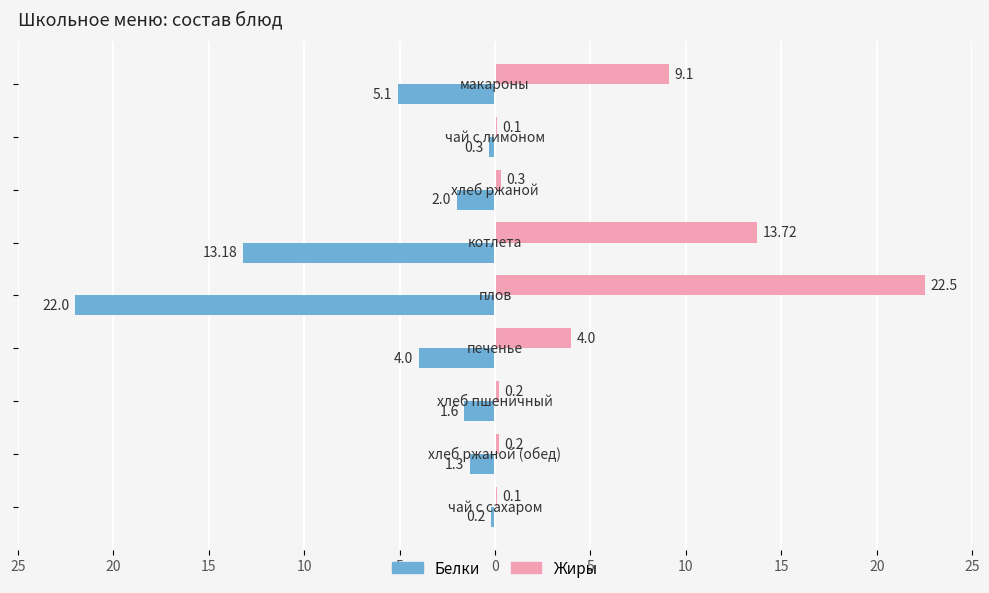

What are all the series names shown in the legend?

Белки, Жиры